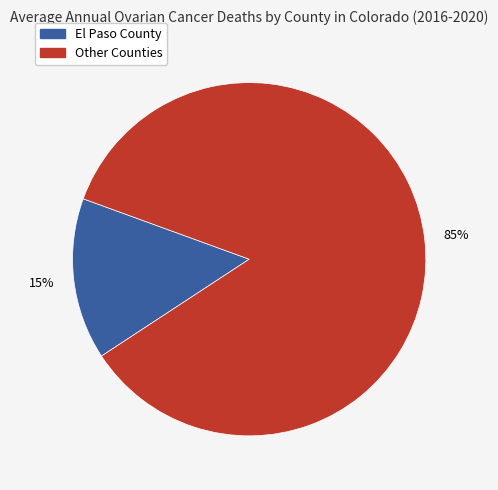

To the nearest percent, what is the difference between the largest and smallest slice percentages?

70%